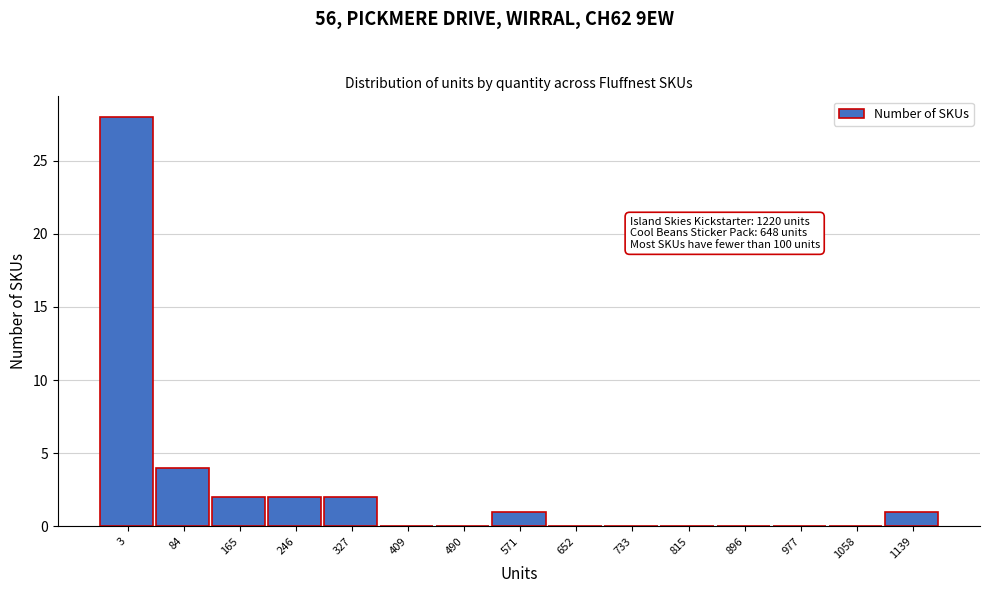

What is the sum of all values?

40